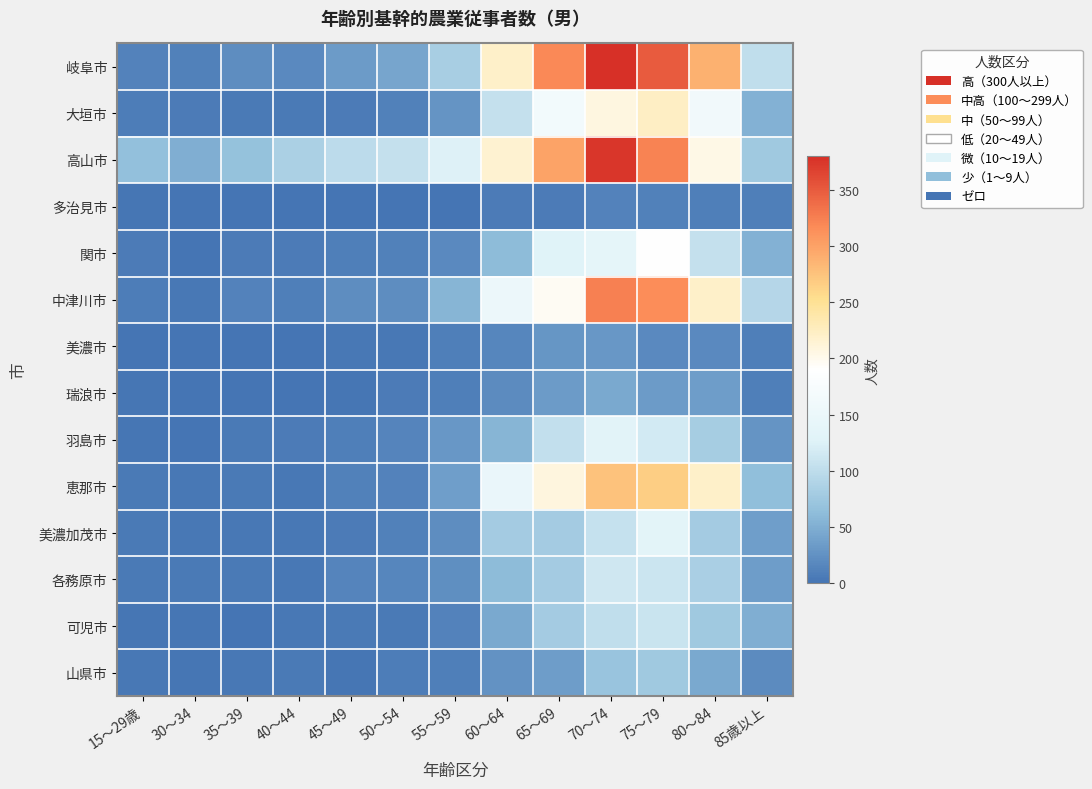

Which has a higher value, 85歳以上 or 80～84?

80～84